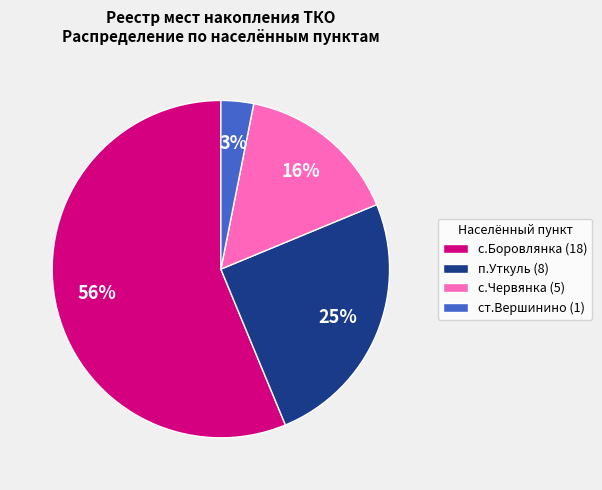

Between п.Уткуль (8) and ст.Вершинино (1), which is larger?

п.Уткуль (8)